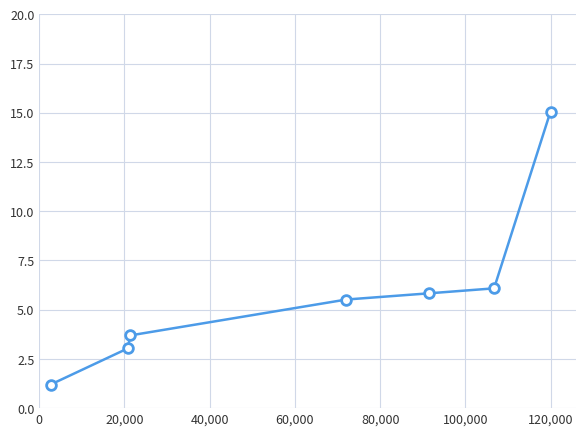

What is the difference between the second highest and second lowest values?

3.0